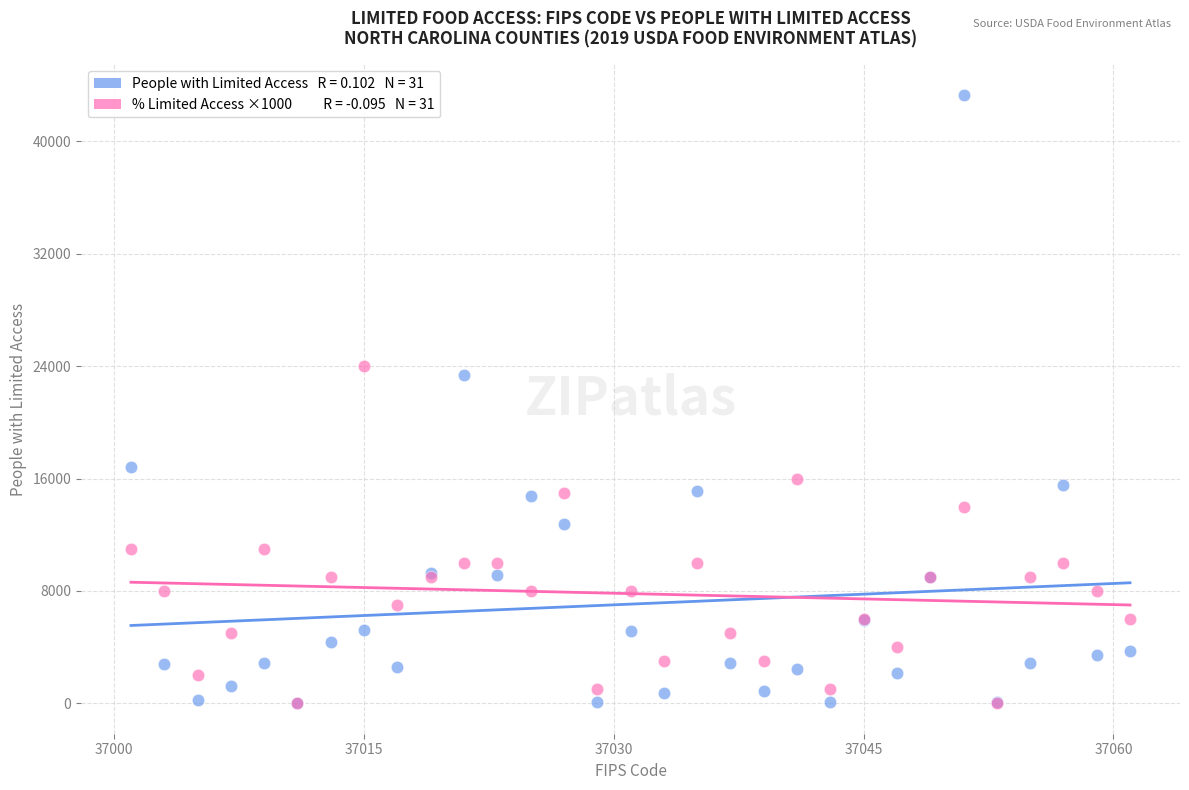

Across all series, what Y value is closest to 21658?

23393